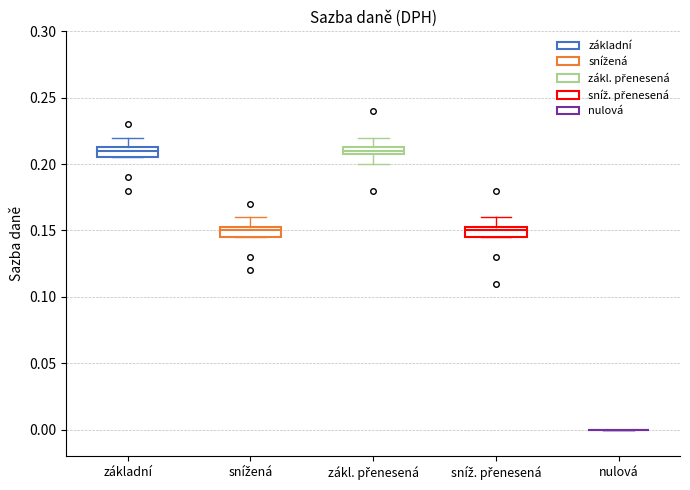

Where is the lower edge of the box for základní on the y-axis? The values are not printed on the chart, so give them approximately, as read against the axis.

0.205